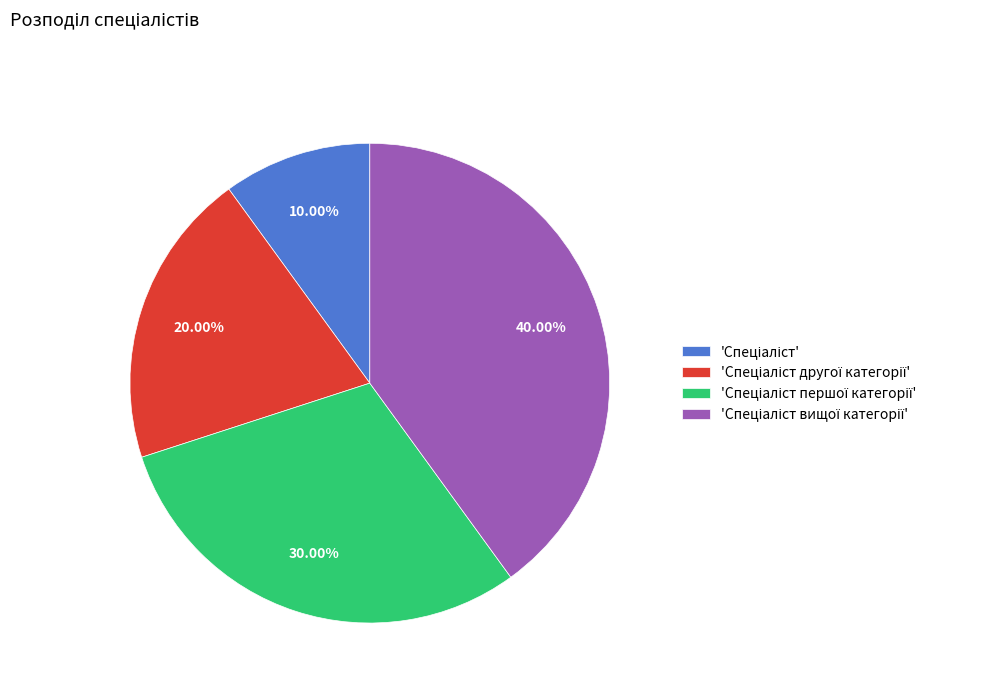

Is there a majority slice in this chart?

No